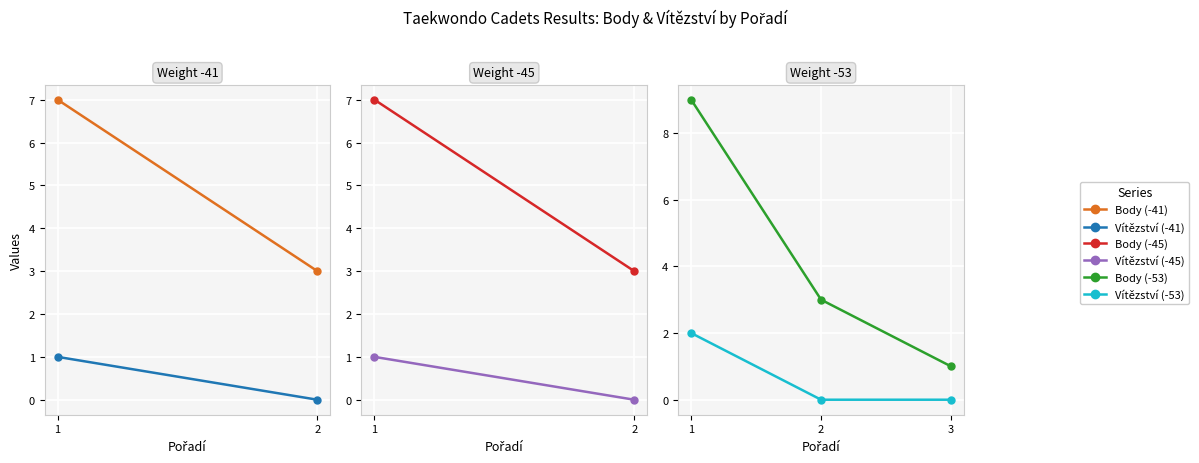

Is the value of Vítězství (-53) at 3 greater than the value of Body (-53) at 1?

No